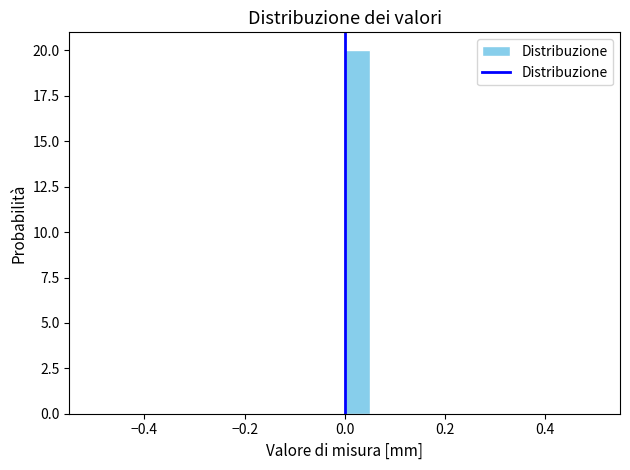

Around what value on the x-axis is the tallest bar? Give the approximate position of its centre, as read against the axis.

0.02